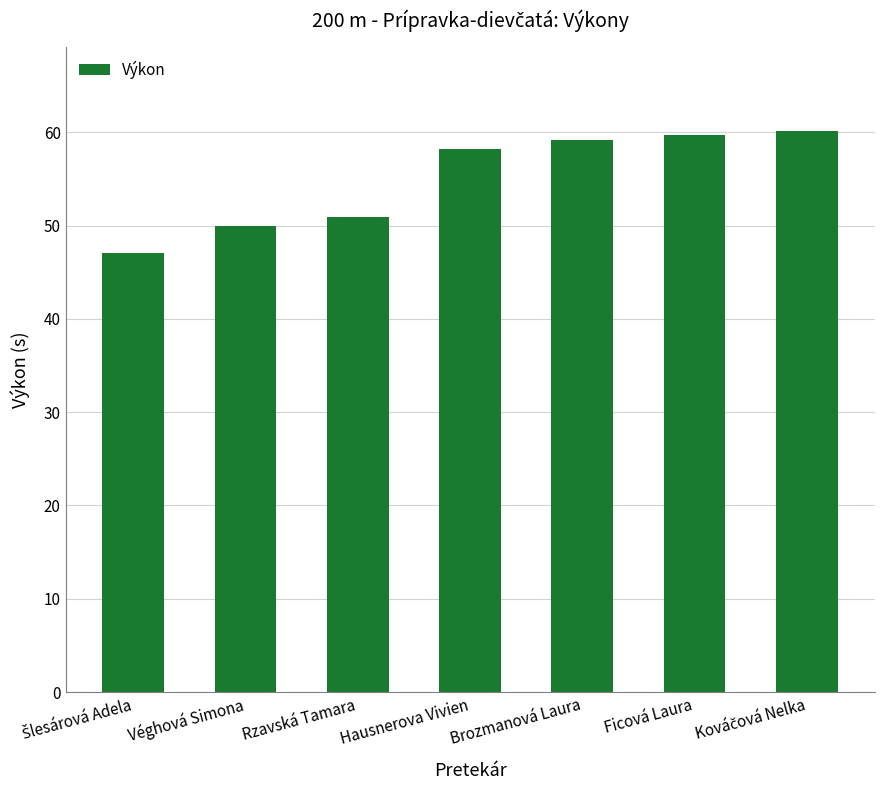

What is the value of the 3rd bar from the left?

50.9